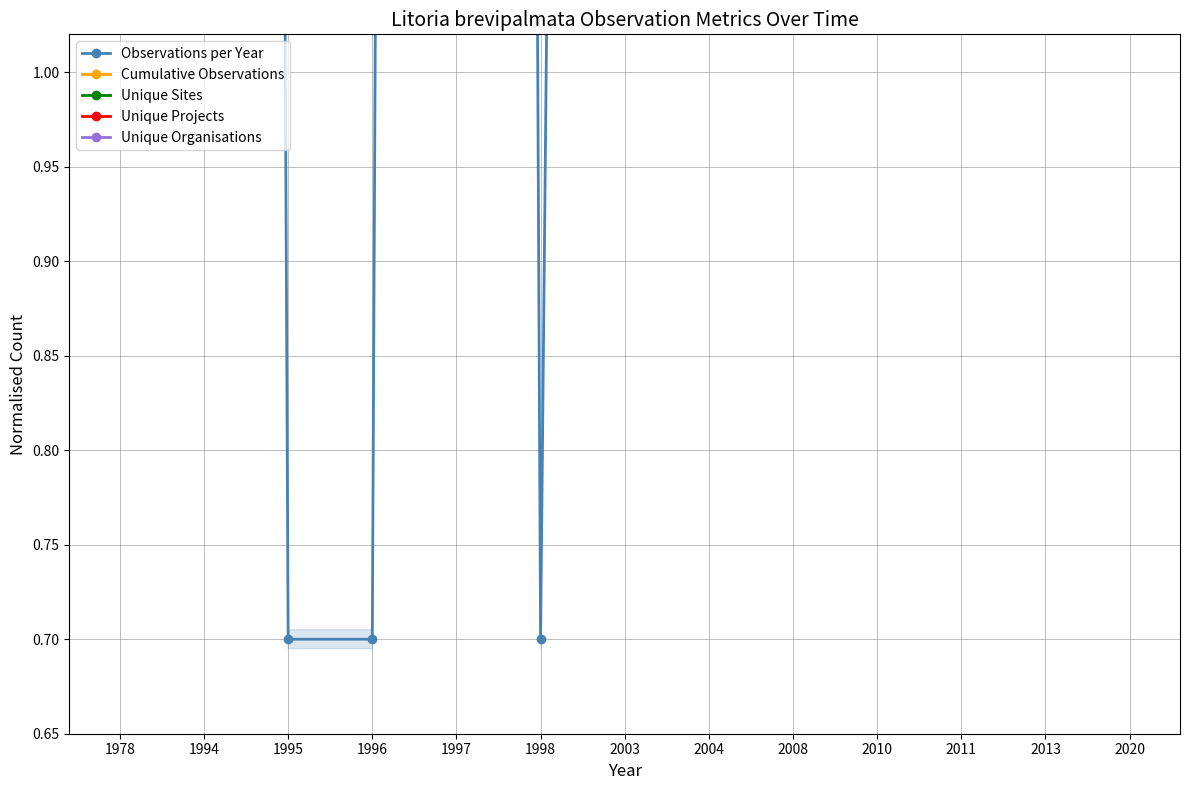

Count the number of data series in this chart.

5